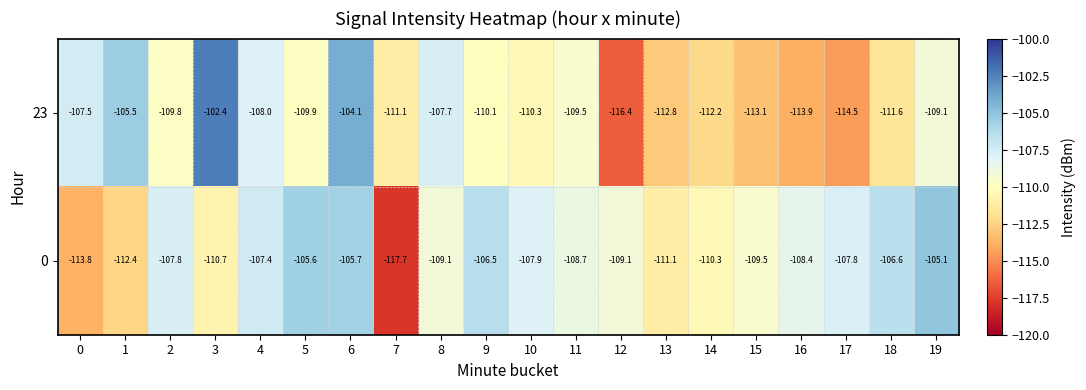

Which category has the highest value in the 23 series?

3